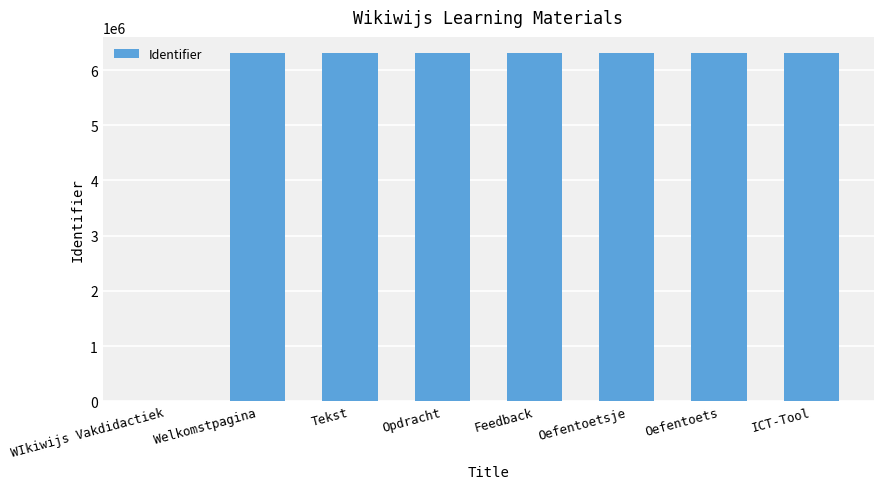

Between Feedback and WIkiwijs Vakdidactiek, which is larger?

Feedback